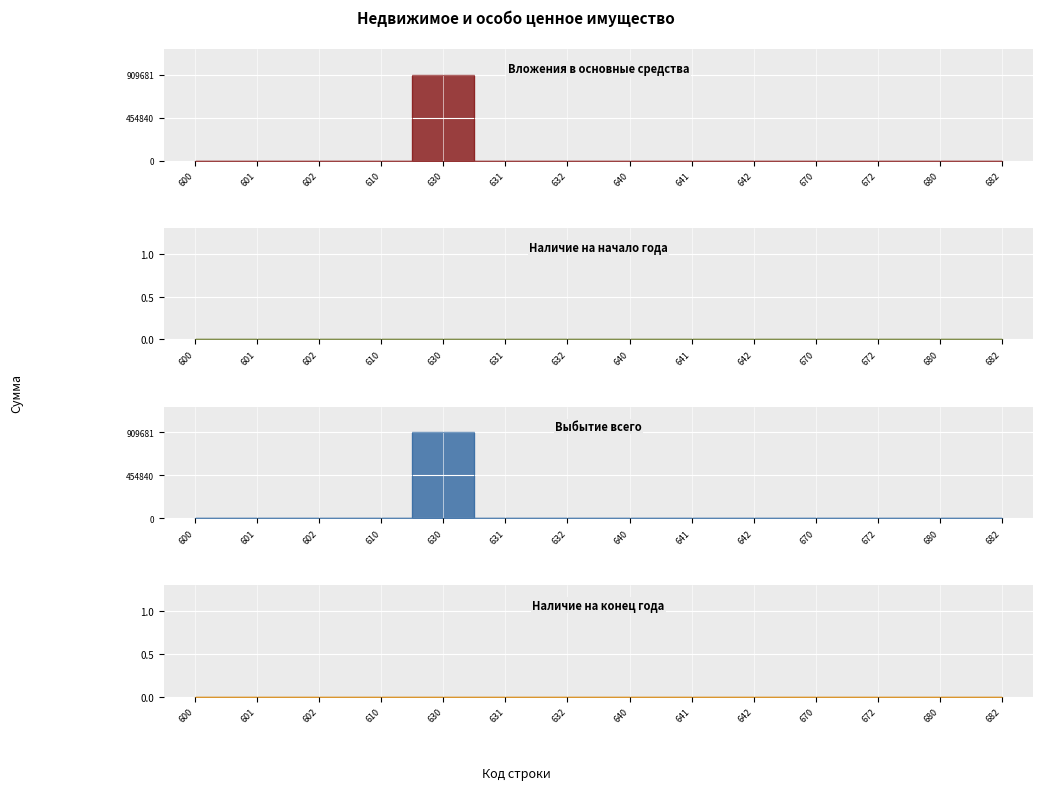

Does the chart display data point markers on the line(s)?

No